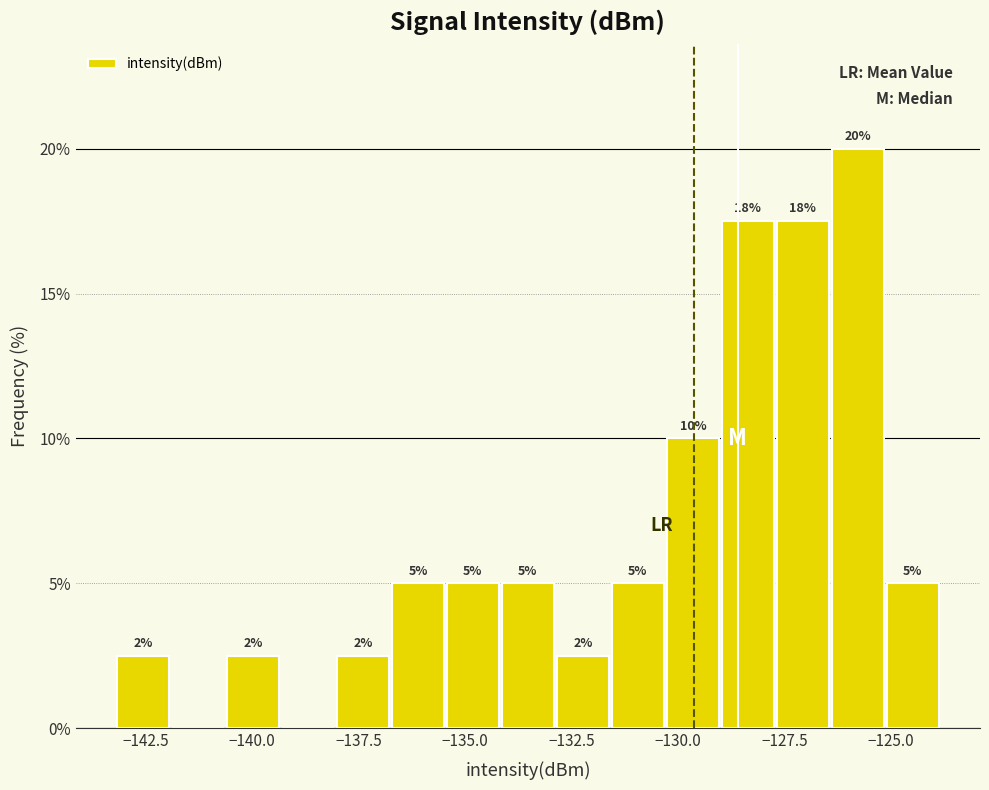

Read against the x-axis, roughly where is the centre of the tallest bar?

-126.0